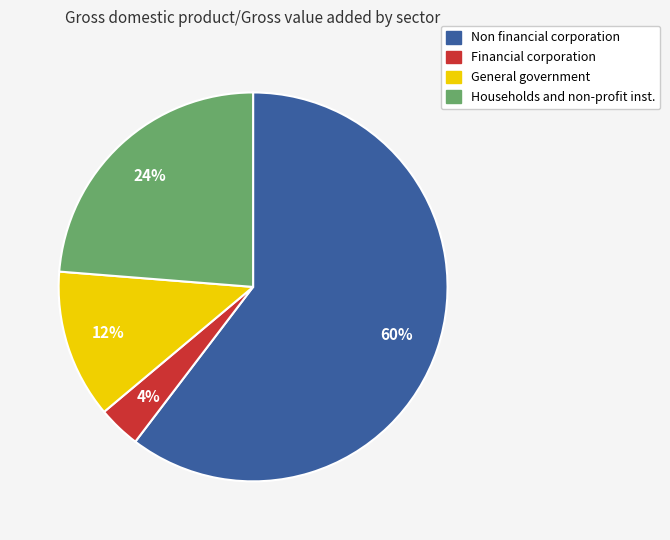

The General government slice represents 12% of the pie. True or false?

True